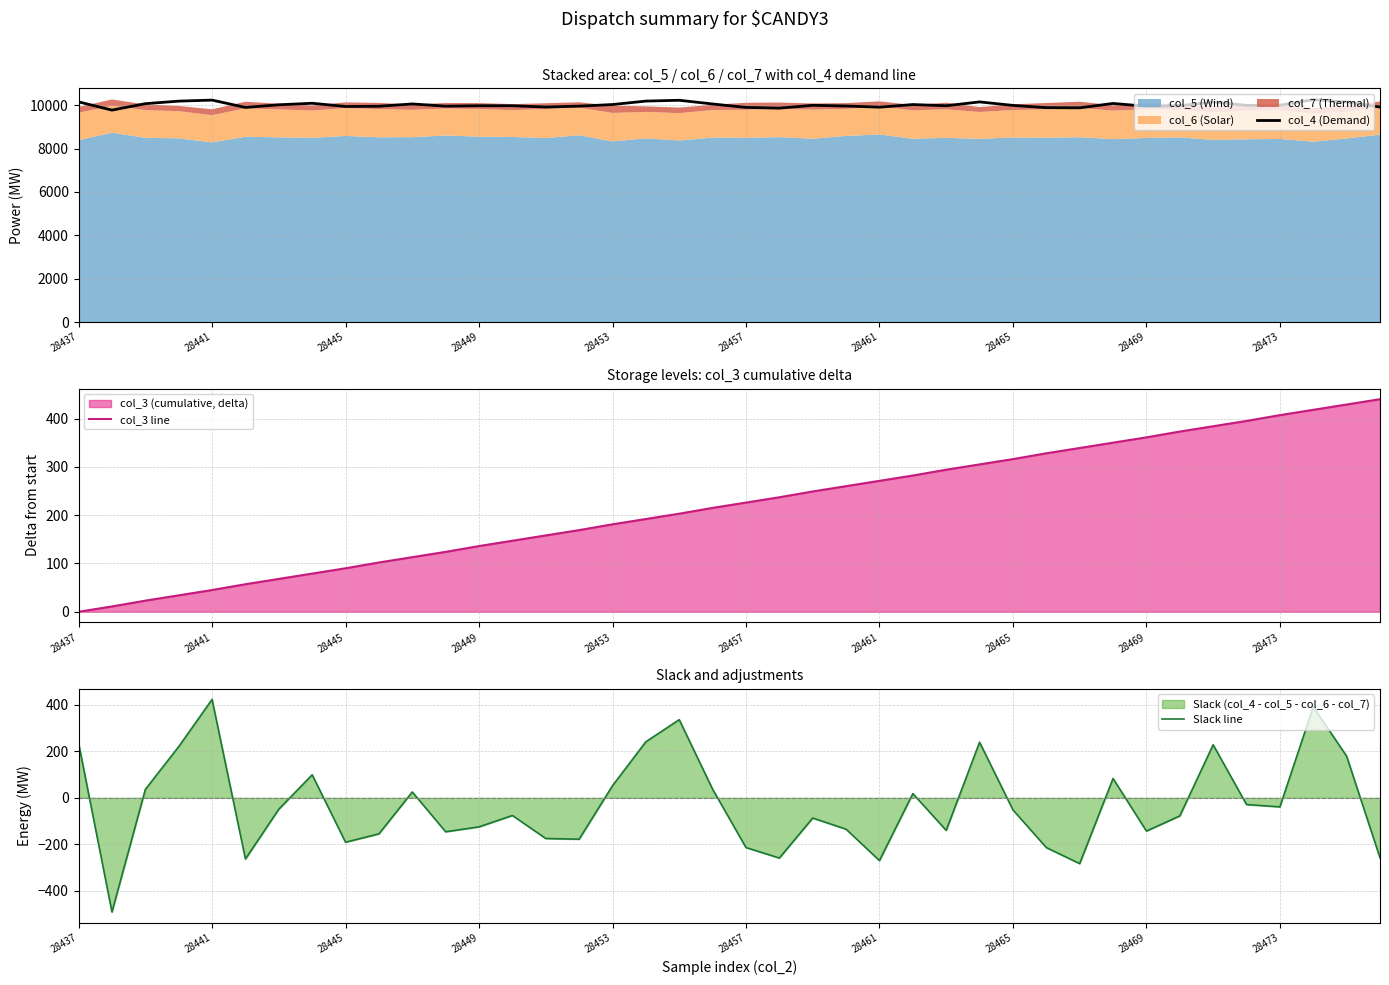

What is the sum of the col_3 line values at 17 and 23?

452